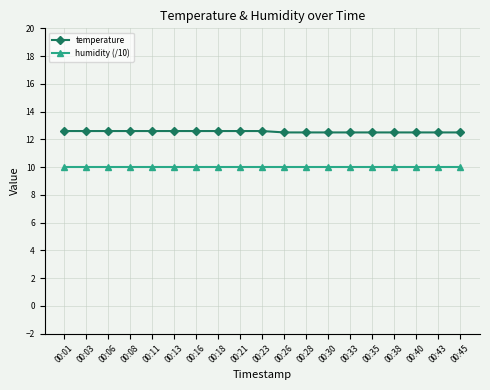

List the series in order of their peak value, lowest first.

humidity (/10), temperature